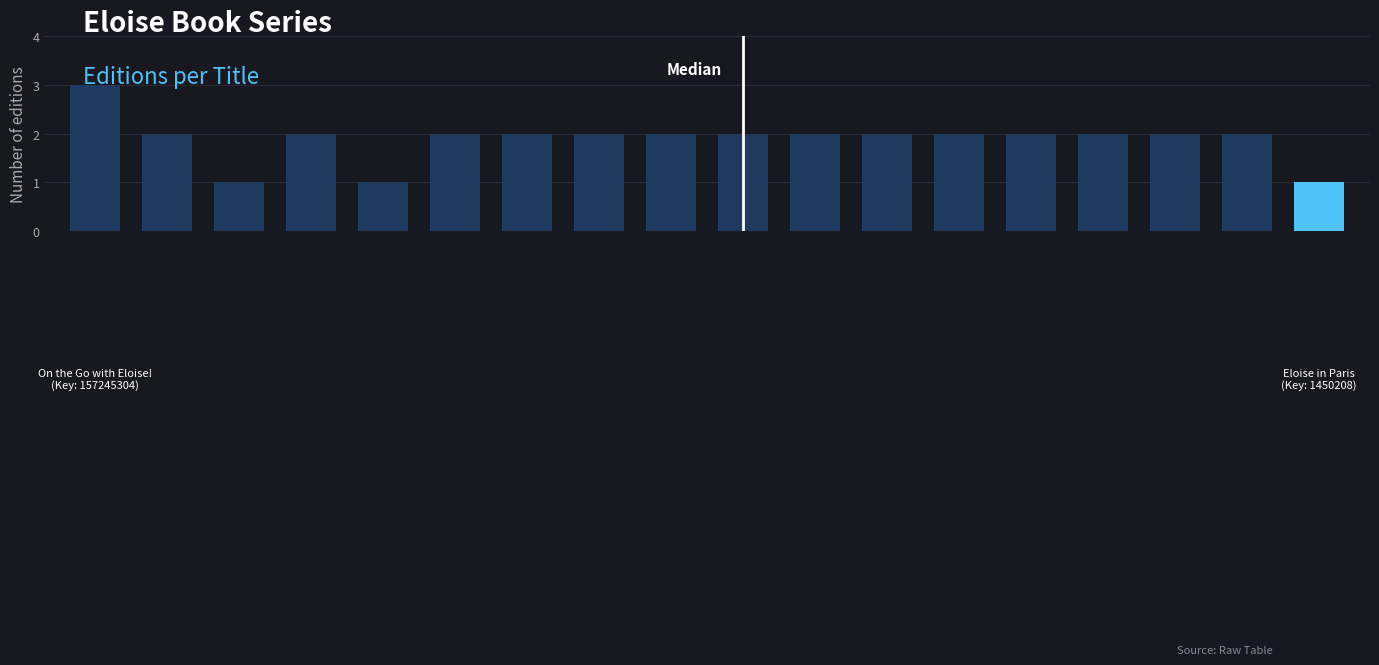

Which label corresponds to the largest value in the chart?

On the Go with Eloise!